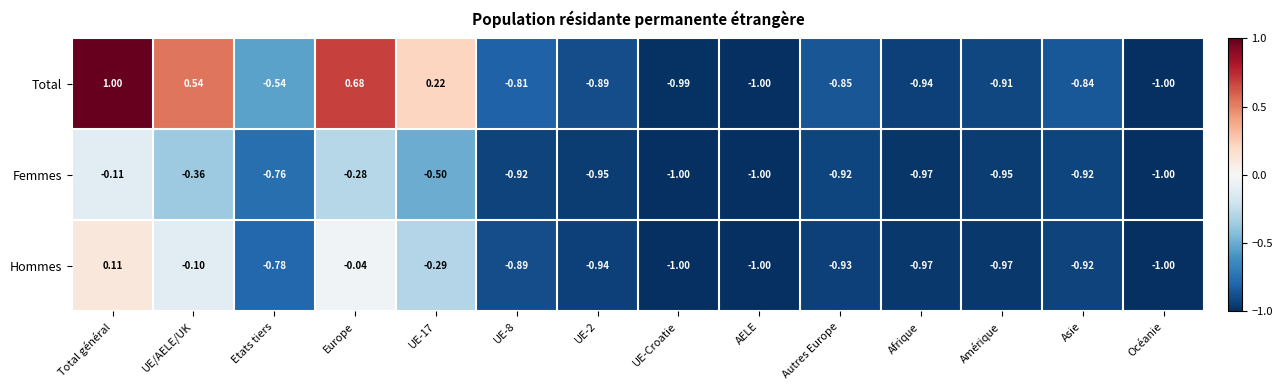

Where is Hommes nearest to the value 0?

Europe